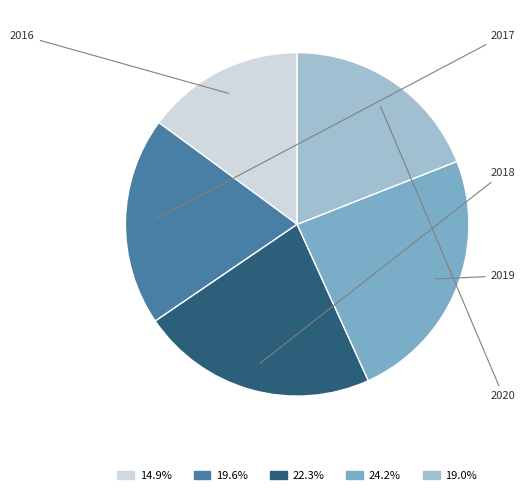

True or false: 2016 accounts for 1% of the total.

False